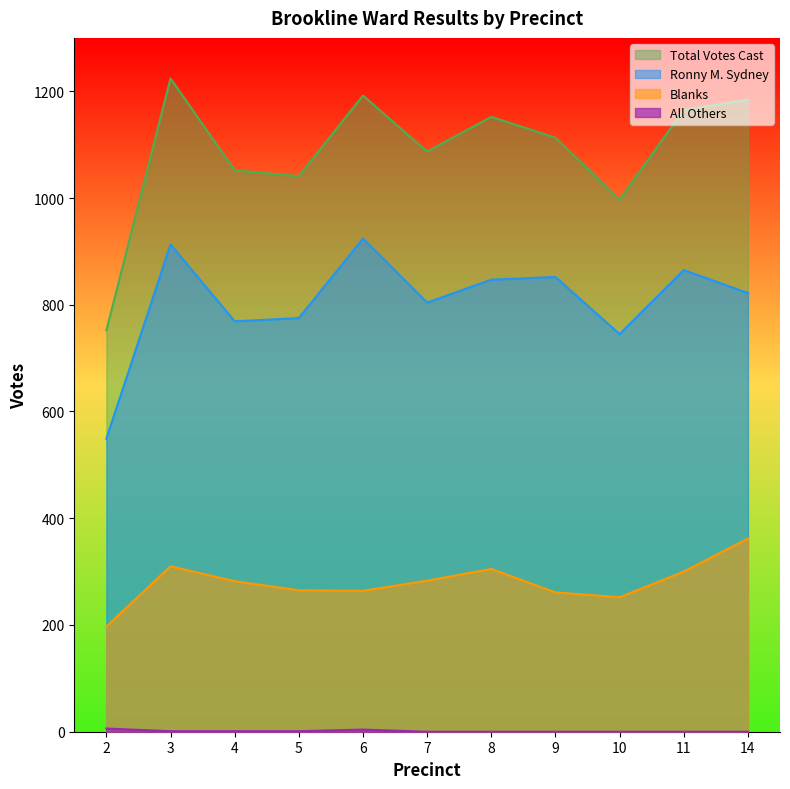

At which category does Blanks reach its first local valley?

6